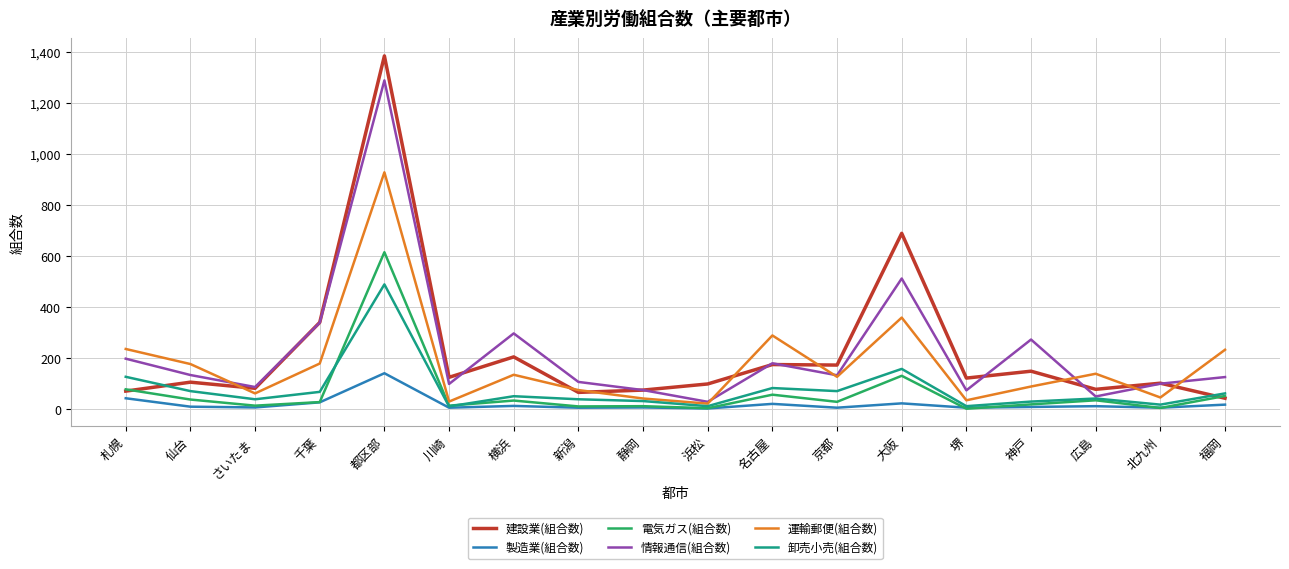

True or false: 製造業(組合数) and 運輸郵便(組合数) intersect in this chart.

False